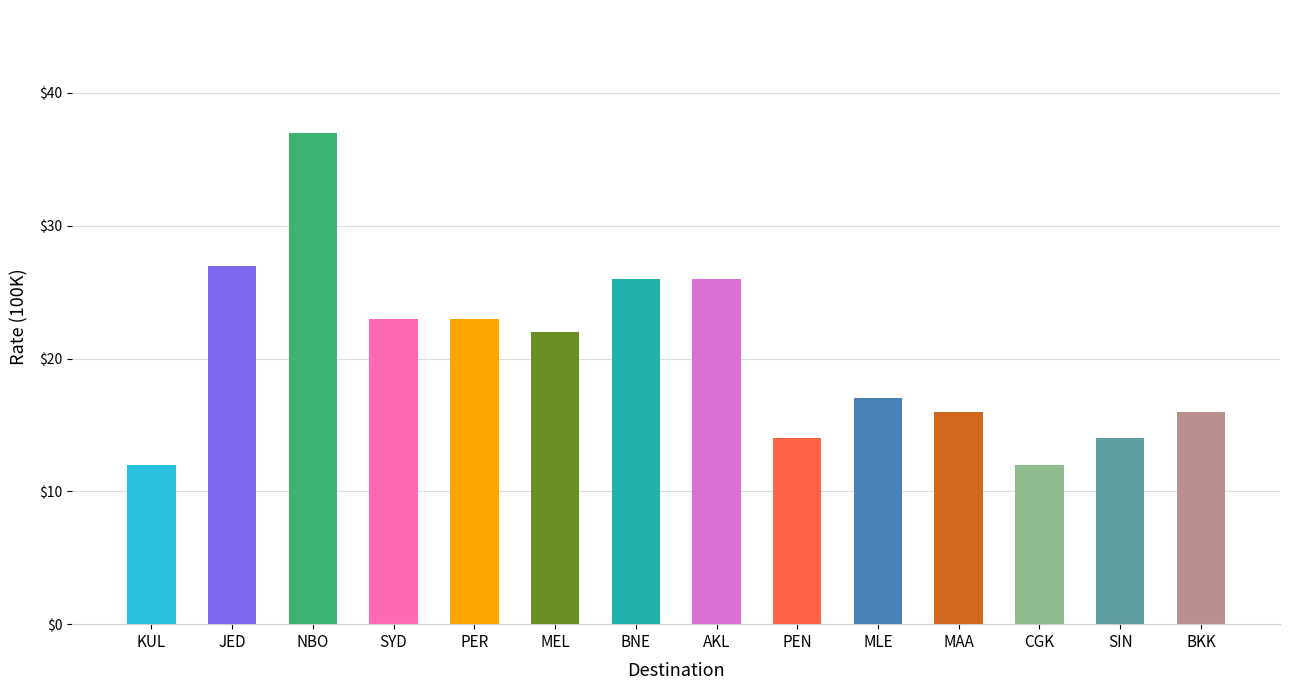

What is the greatest value displayed?

37